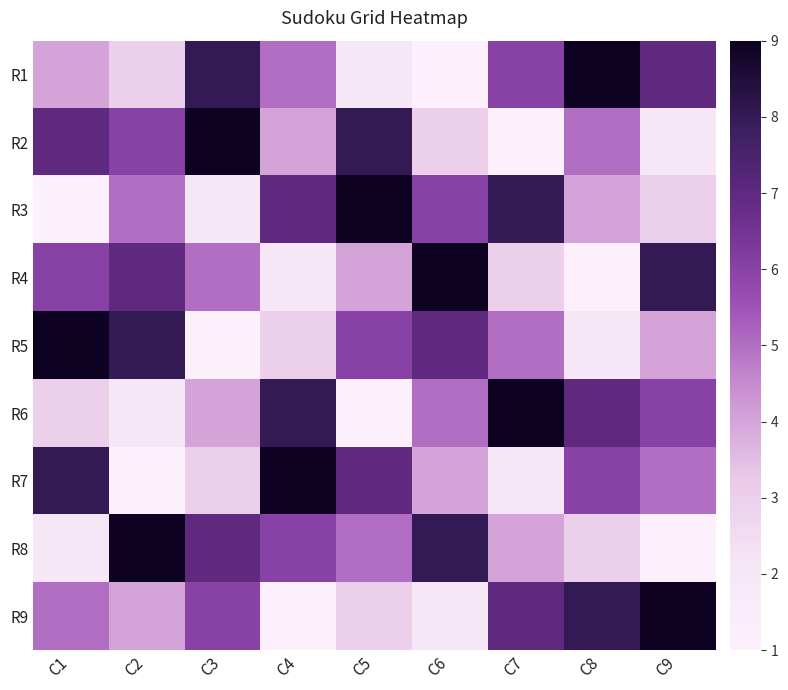

What is the greatest value displayed?

9